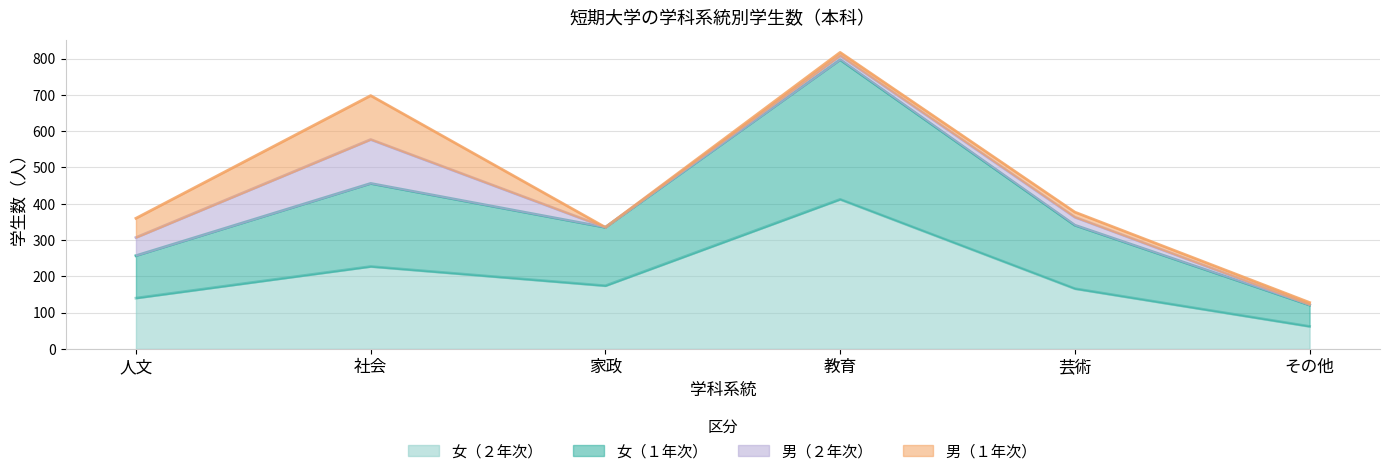

What position from the left is 社会?

2